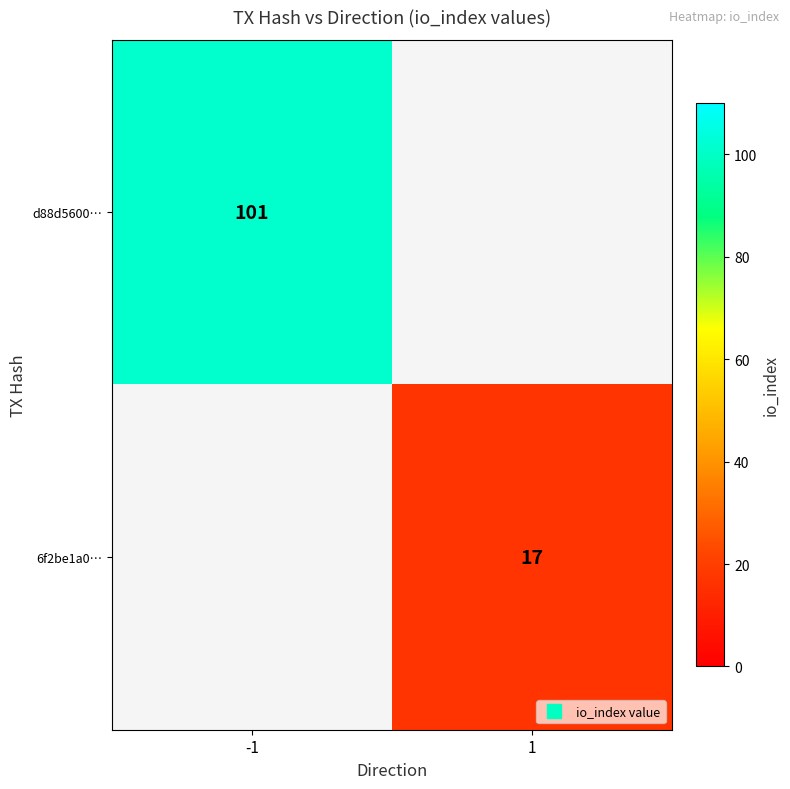

Which series has the widest spread of values?

d88d5600…